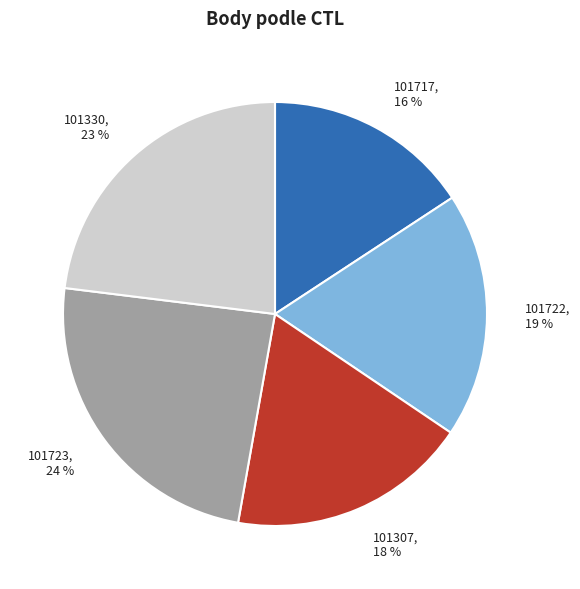

Which category has the smallest portion of the pie?

101717